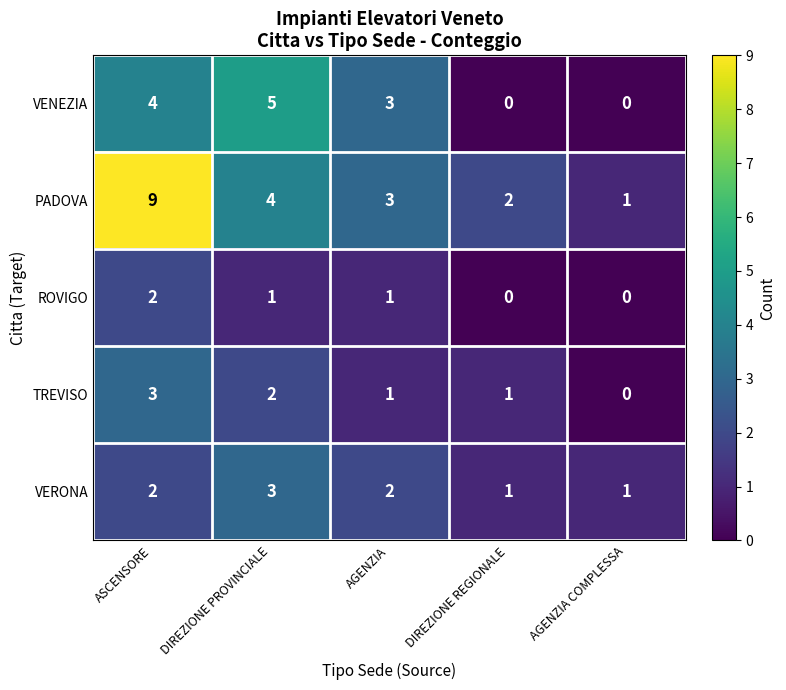

Which series has the largest total across all categories?

PADOVA